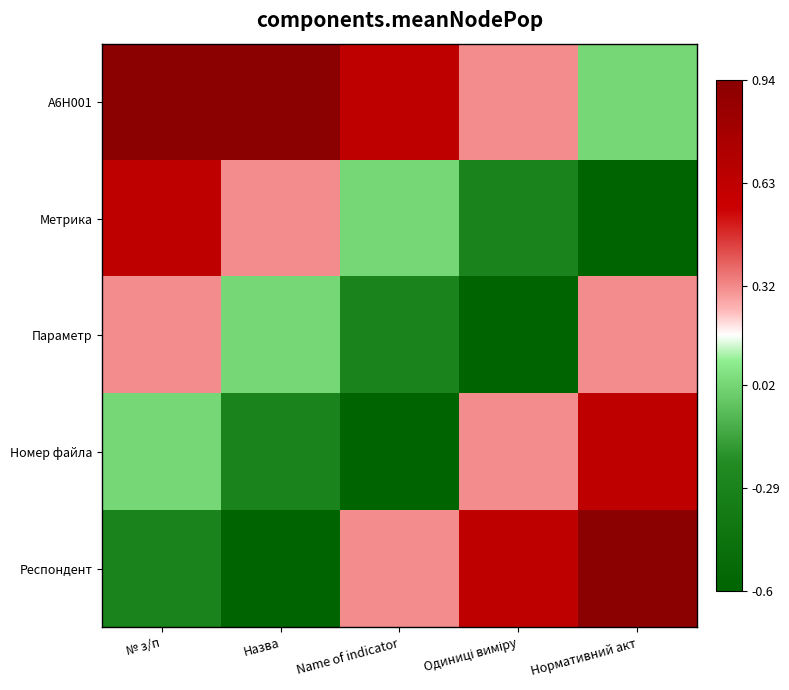

Reading left to right, extract all data points from this chart.

A6H001: № з/п=1.0	Назва=0.9	Name of indicator=0.6	Одиниці виміру=0.3	Нормативний акт=0.0
Метрика: № з/п=0.6	Назва=0.3	Name of indicator=0.0	Одиниці виміру=-0.3	Нормативний акт=-0.6
Параметр: № з/п=0.3	Назва=0.0	Name of indicator=-0.3	Одиниці виміру=-0.6	Нормативний акт=0.3
Номер файла: № з/п=0.0	Назва=-0.3	Name of indicator=-0.6	Одиниці виміру=0.3	Нормативний акт=0.6
Респондент: № з/п=-0.3	Назва=-0.6	Name of indicator=0.3	Одиниці виміру=0.6	Нормативний акт=0.9